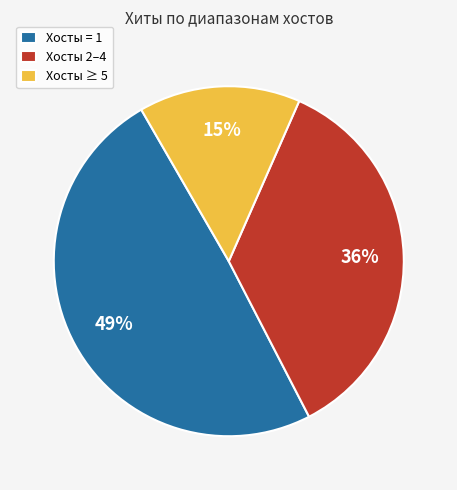

Does any single category account for the majority?

No